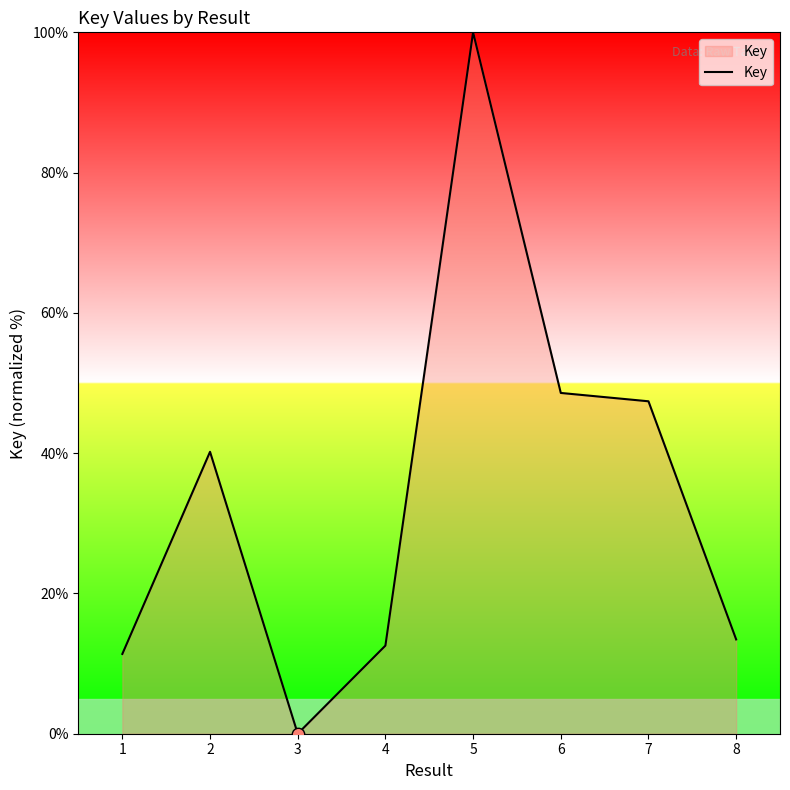

What is the ratio of the value at 6 to the value at 8?

3.6